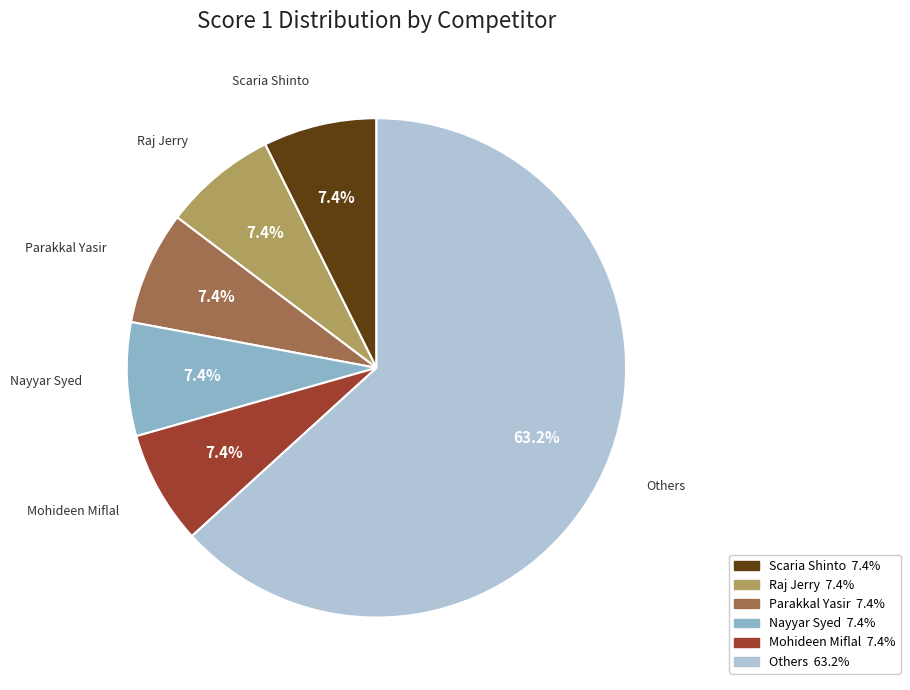

Is there a majority slice in this chart?

Yes